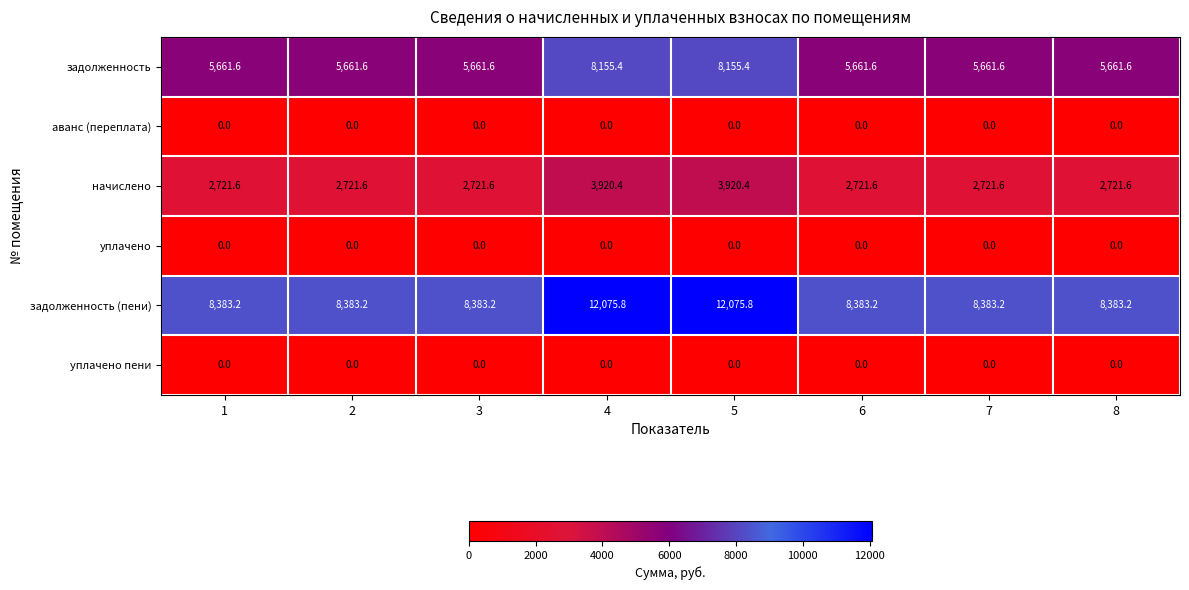

True or false: начислено has a value of 1374.3 at 7.

False